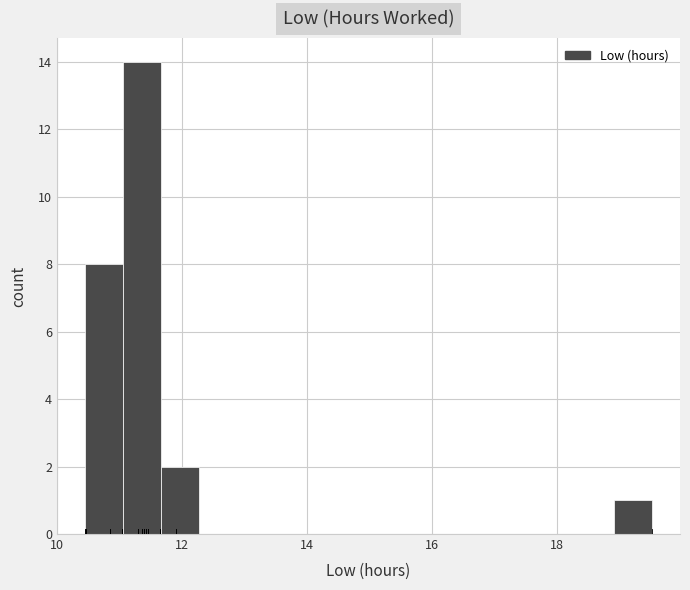

Around what value on the x-axis is the tallest bar? Give the approximate position of its centre, as read against the axis.

11.4